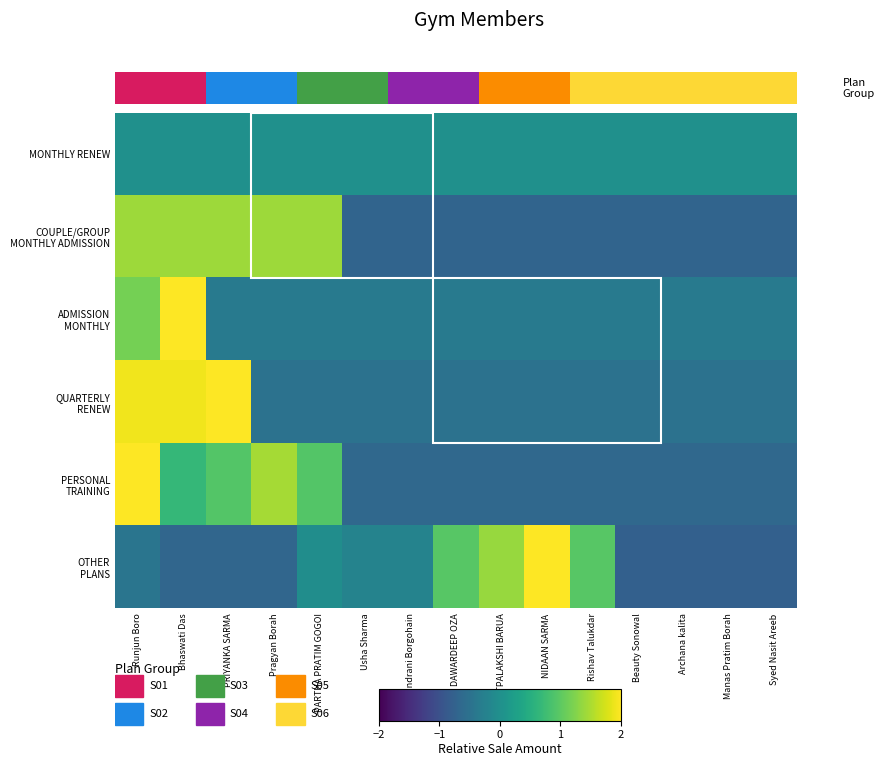

What is the minimum value shown in the chart?

-0.8